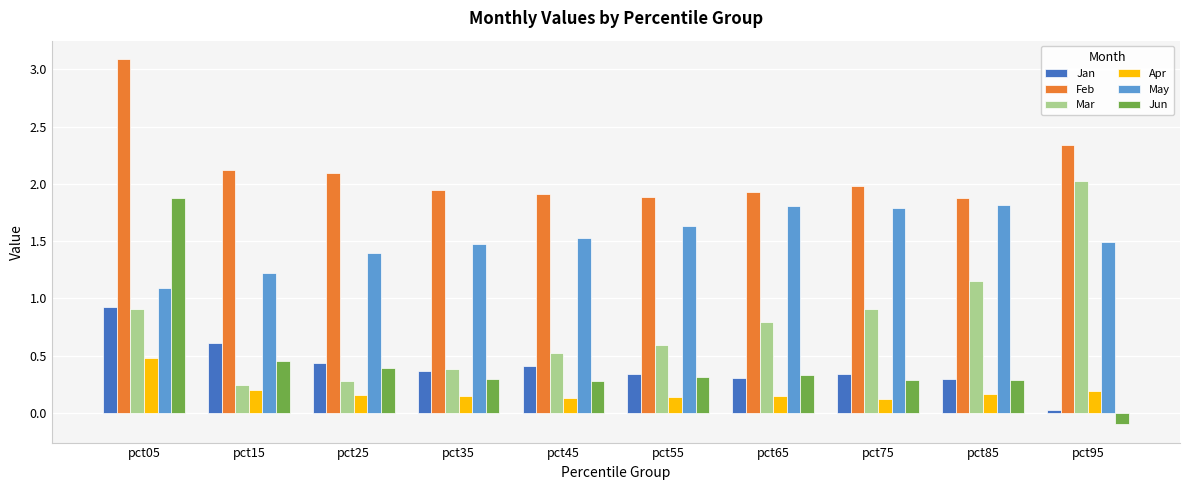

Between pct35 and pct75, which series saw the biggest shift?

Mar